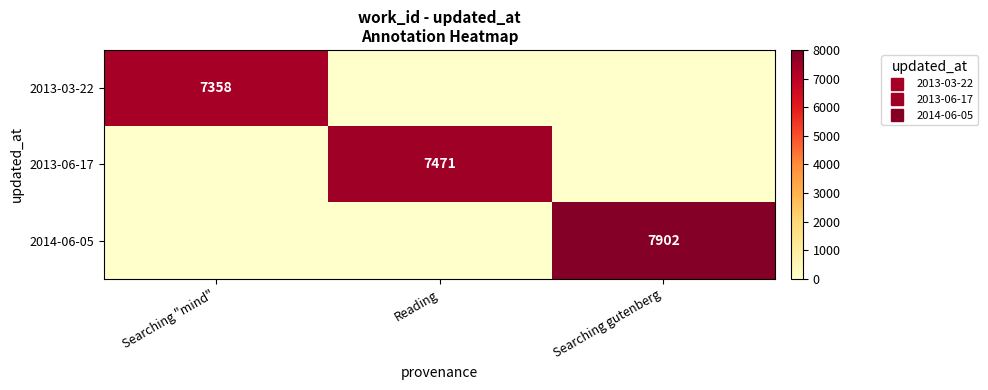

What is the total value across all series at Searching "mind"?

7358